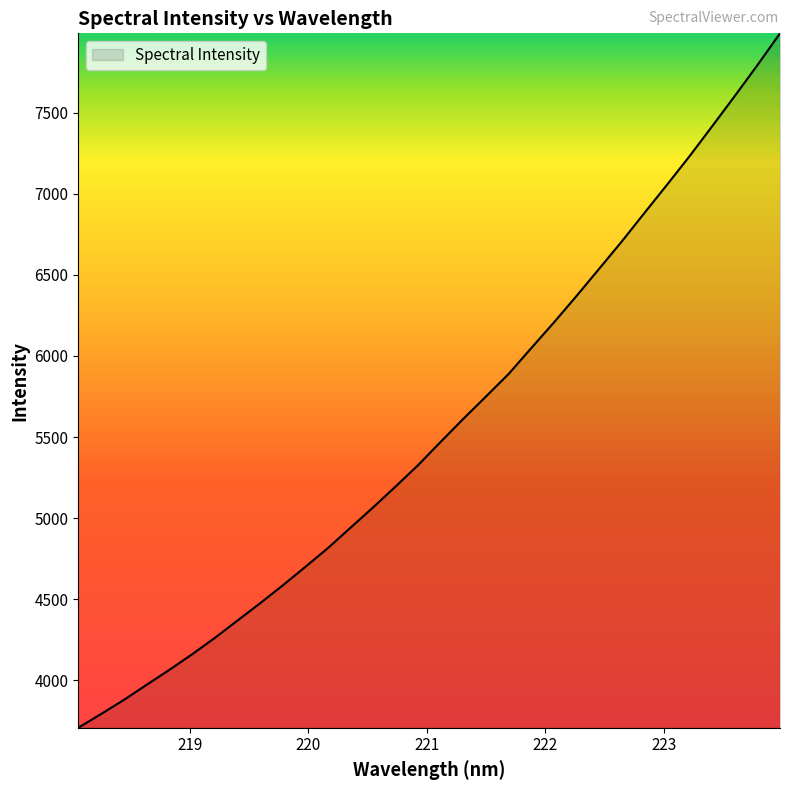

What is the maximum value shown in the chart?

7989.1